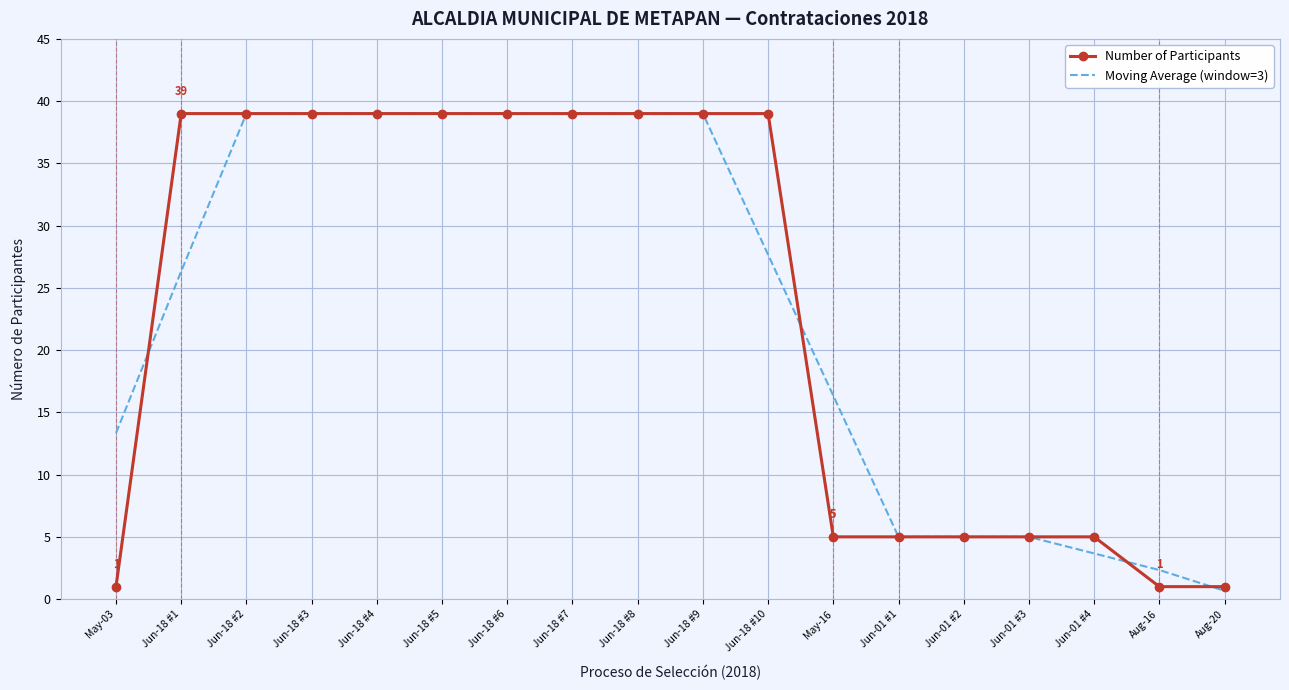

What position from the right is Jun-18 #6?

12